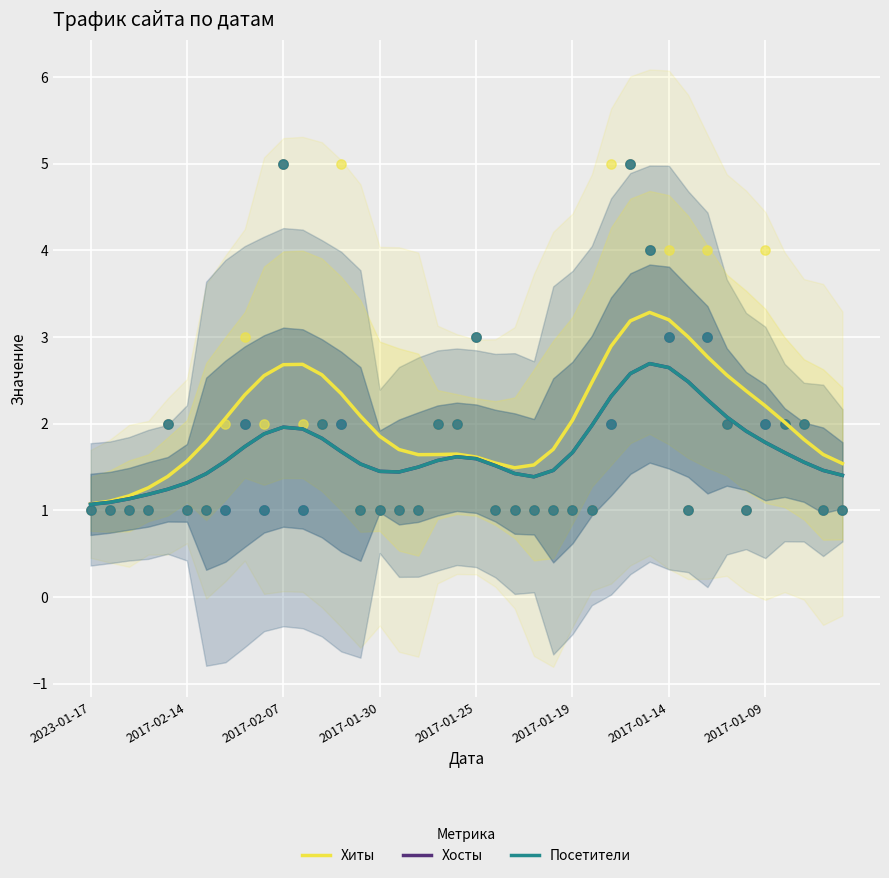

Which series has the widest spread of Y values?

Хиты